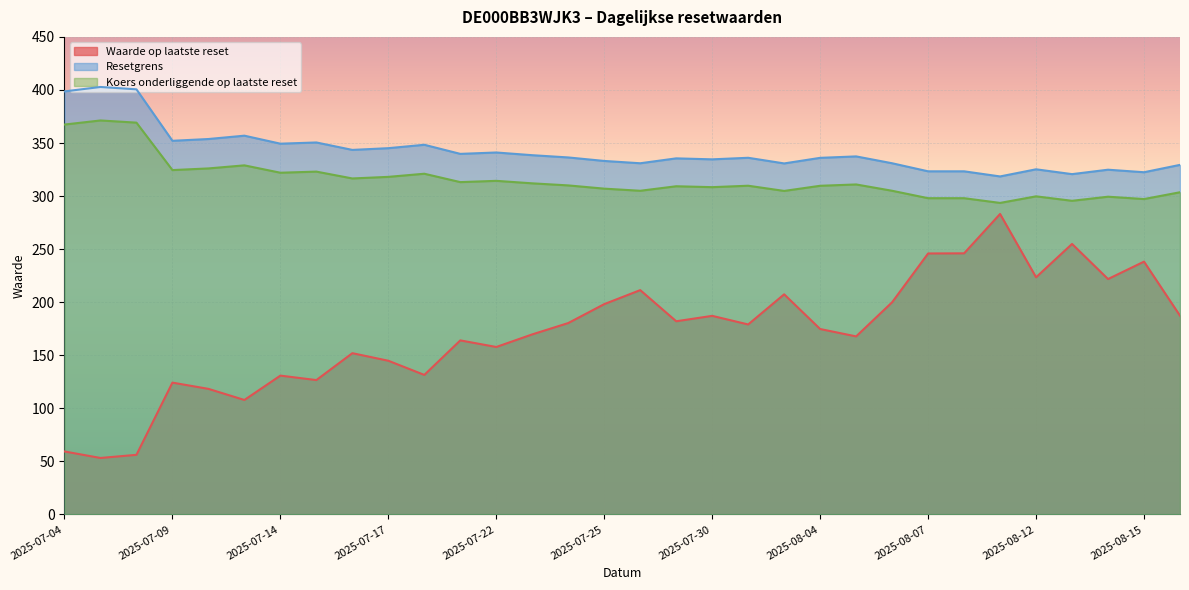

Where is the first local maximum for Resetgrens?

2025-07-07